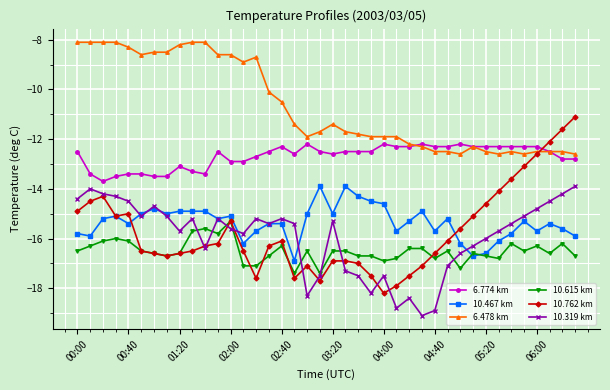

Which series has the widest spread of values?

10.762 km